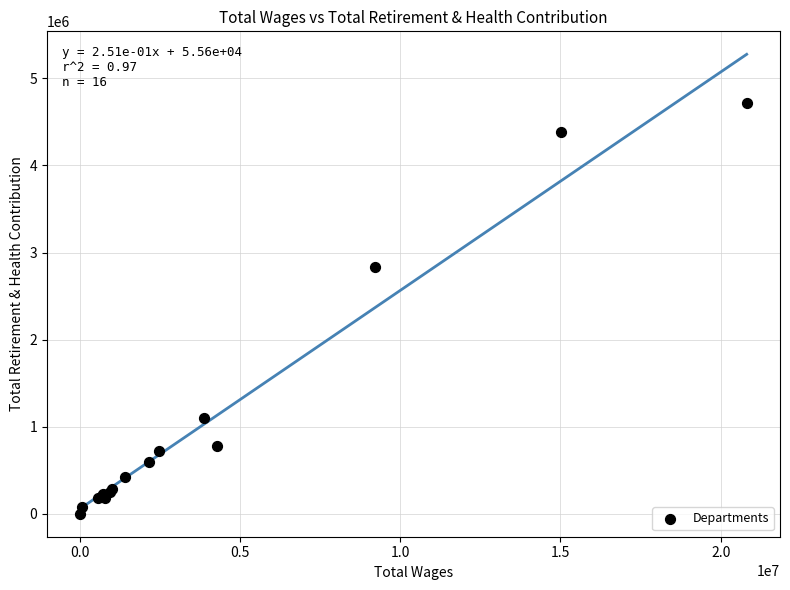

What Y value in the scatter plot is closest to 2360705?

2832137